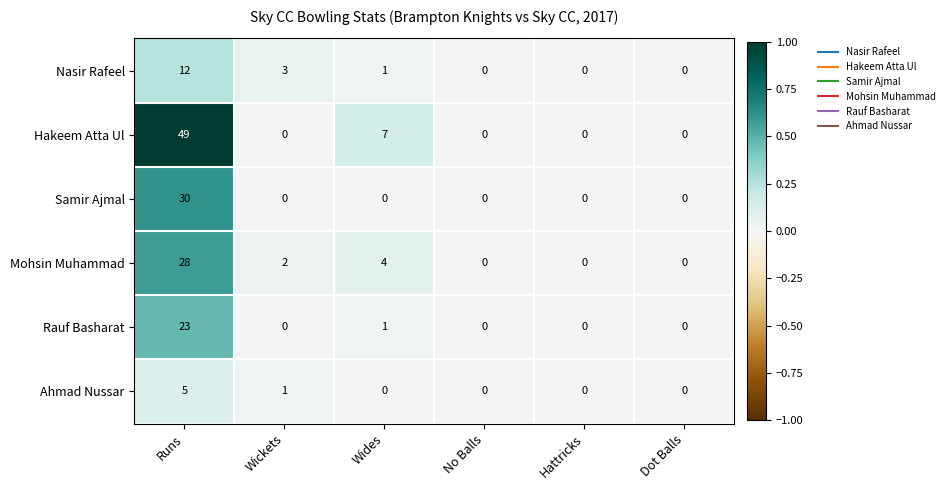

What is the approximate value of Hakeem Atta Ul at Wides, to the nearest 5?

5